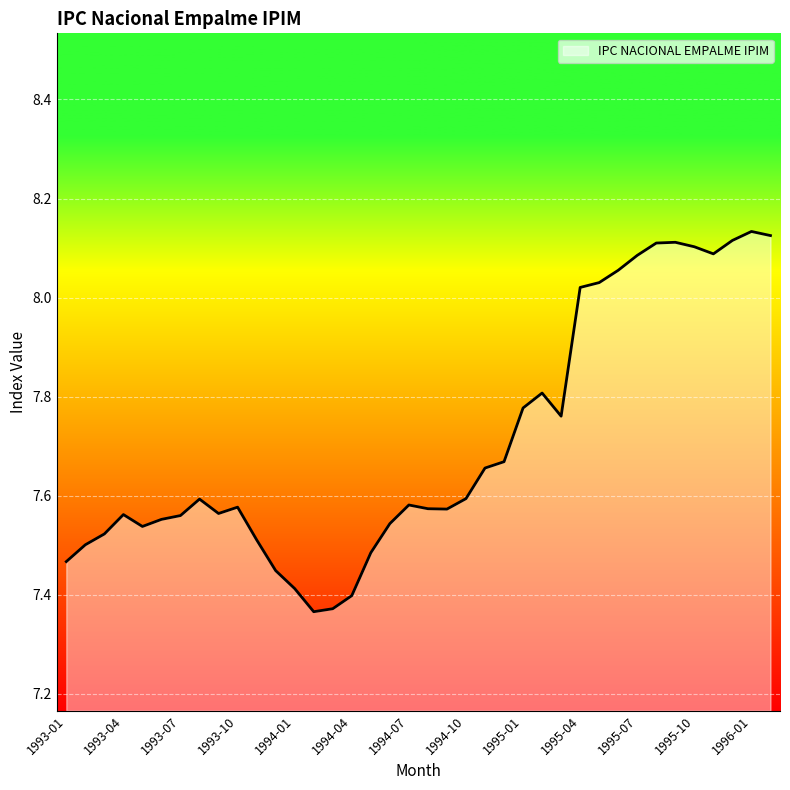

What is the difference between the maximum and minimum values?

0.8